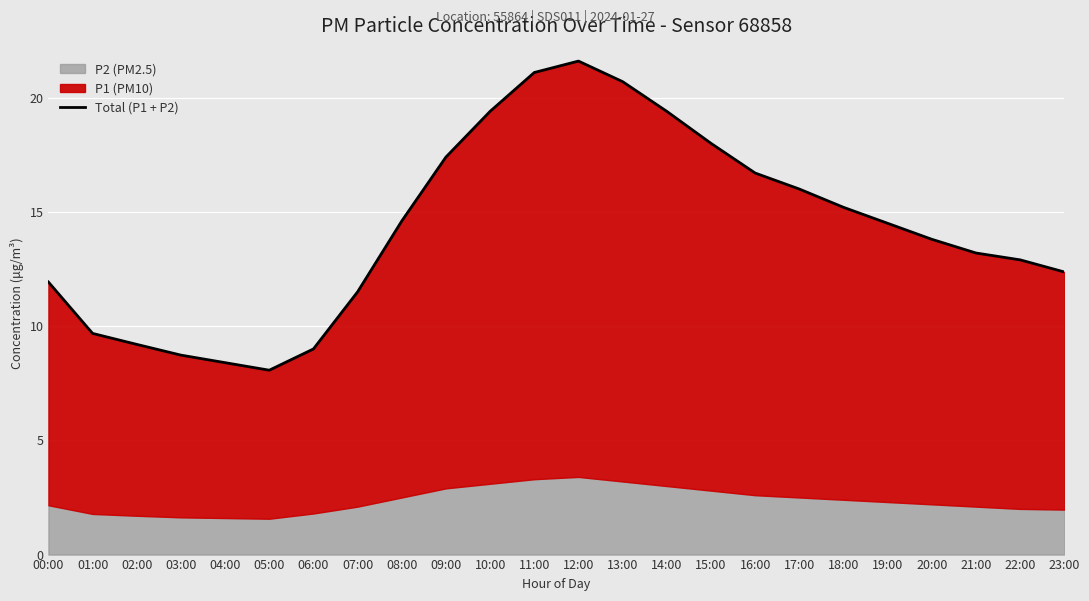

Is it true that the value at 02:00 is 6.1?

False